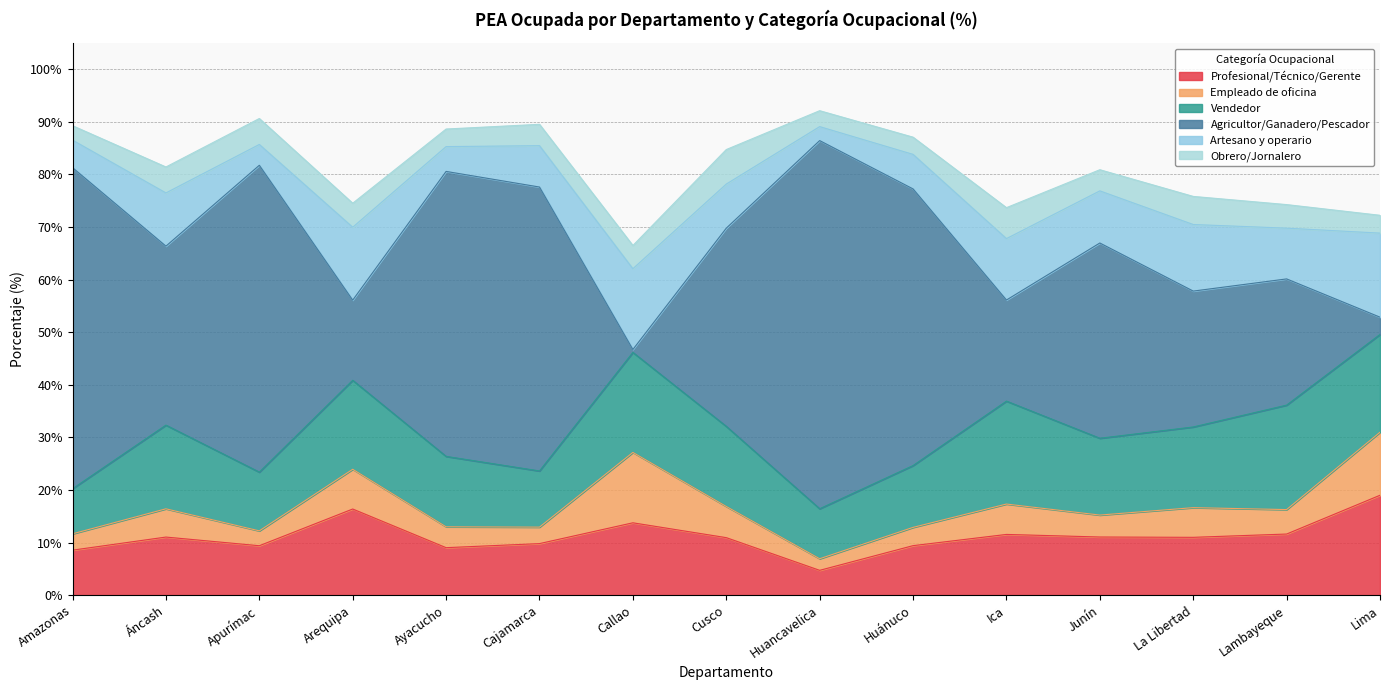

What is the label of the 10th point from the left?

Huánuco